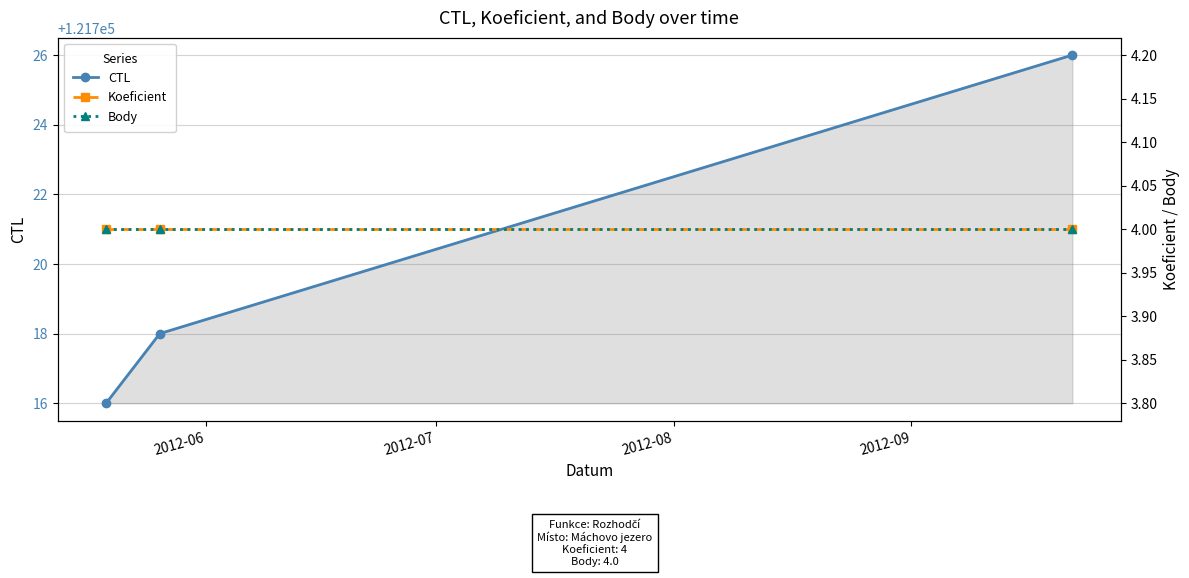

What is the highest value of the CTL series?

121726